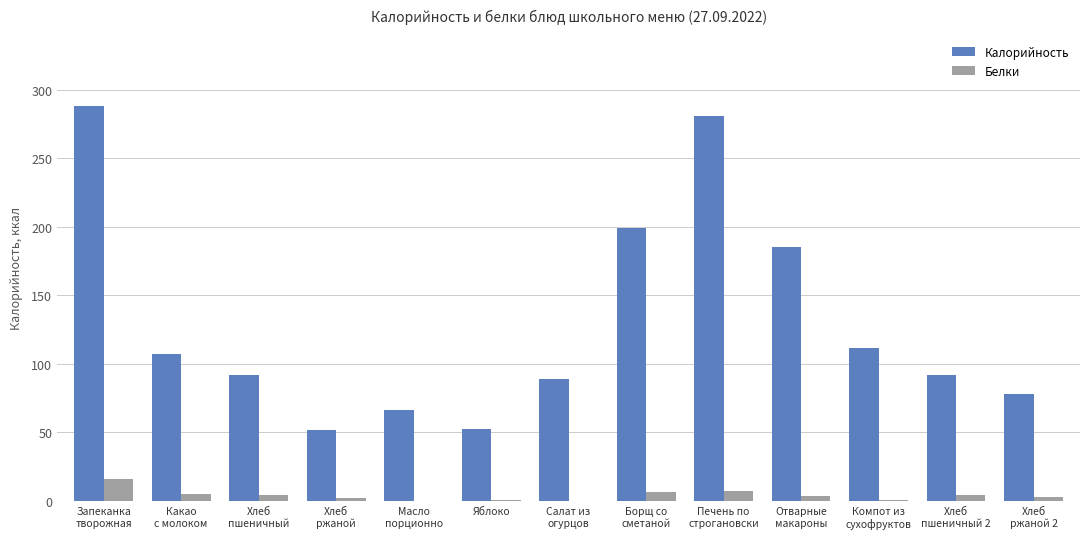

At which category does the chart reach its peak across all series?

Запеканка
творожная